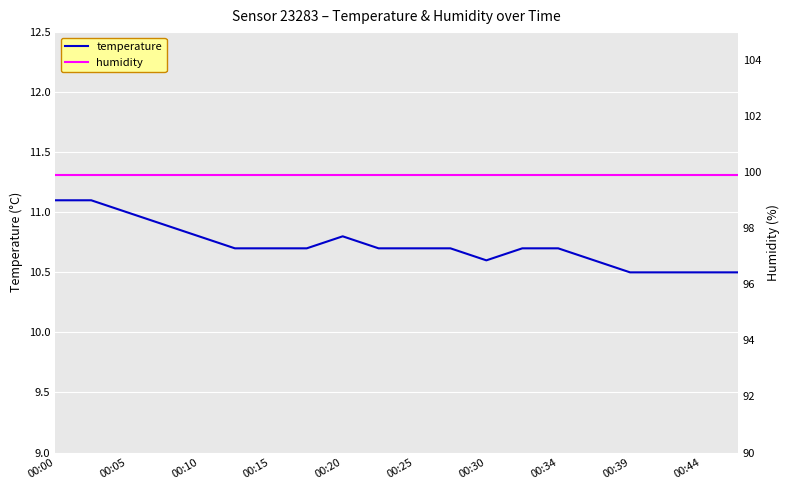

What is the total value across all series at 15?

110.5